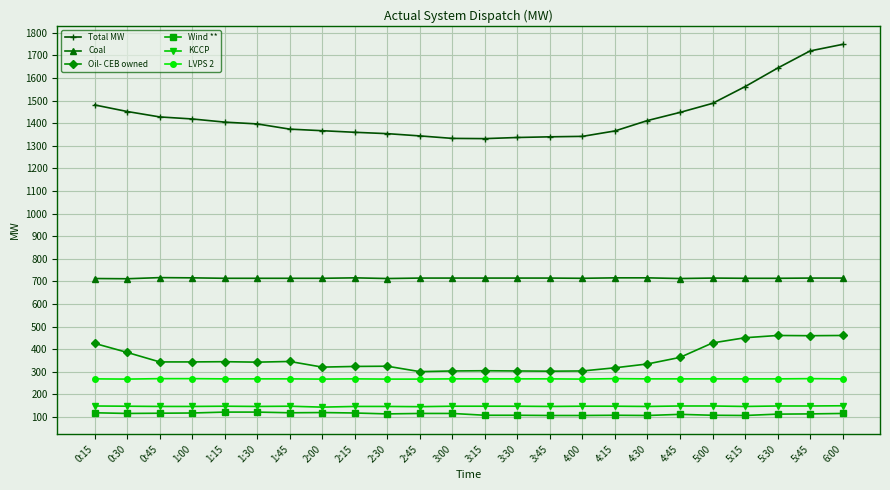

Which series has the largest total across all categories?

Total MW